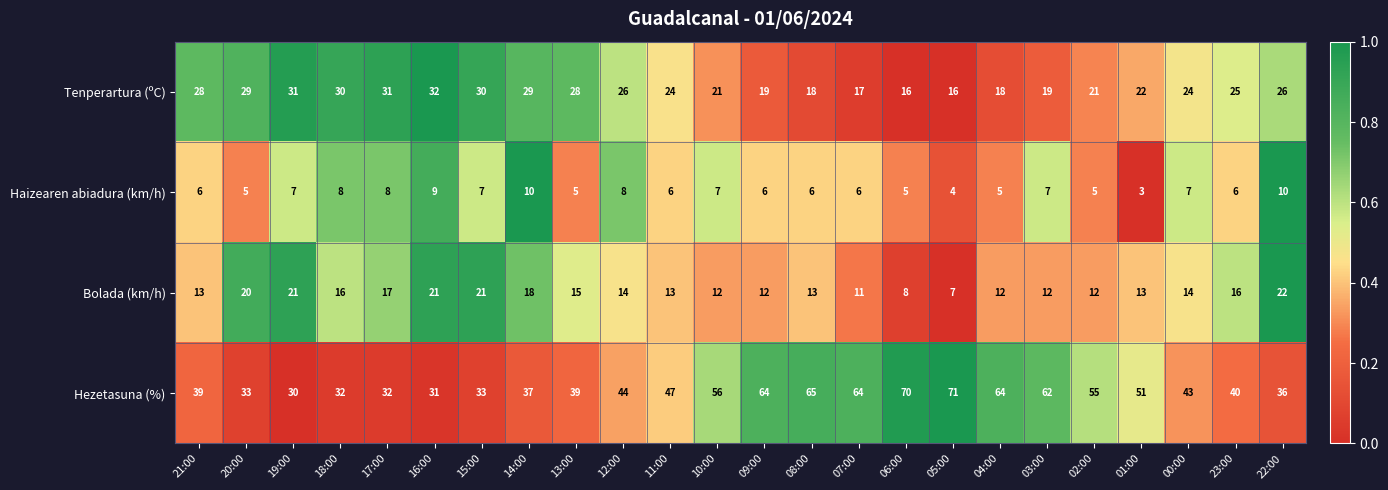

At 11:00, list the series in order from largest to smallest.

Hezetasuna (%), Tenperartura (ºC), Bolada (km/h), Haizearen abiadura (km/h)